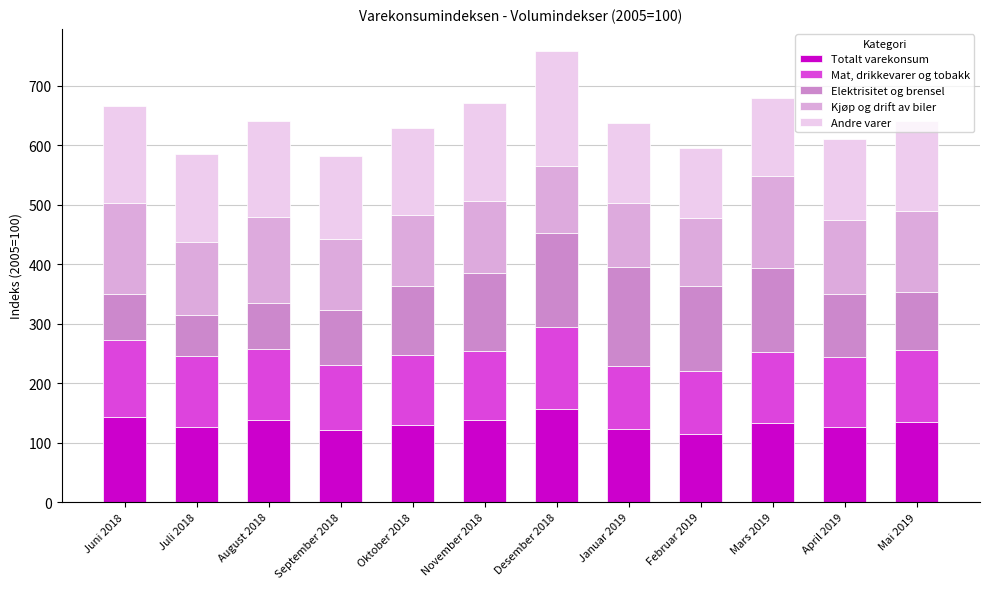

What value does the Totalt varekonsum series have at Desember 2018?

156.0